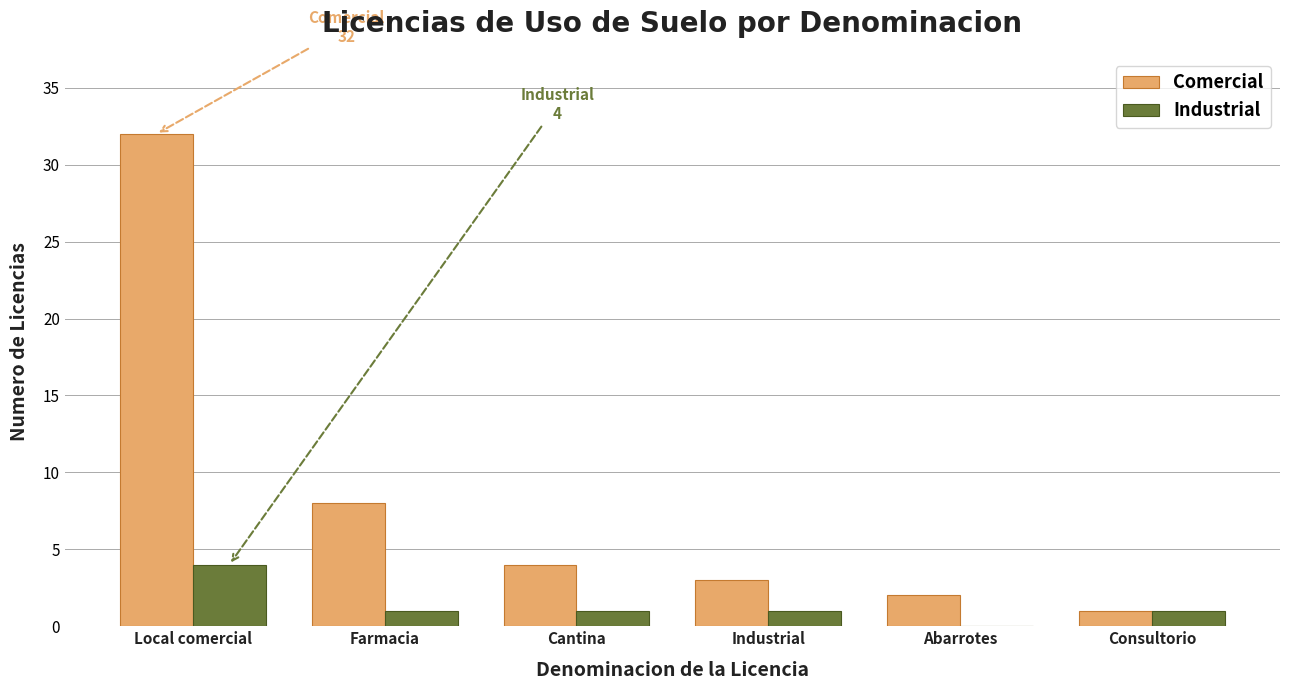

What is the sum of the Industrial values at Consultorio and Local comercial?

5